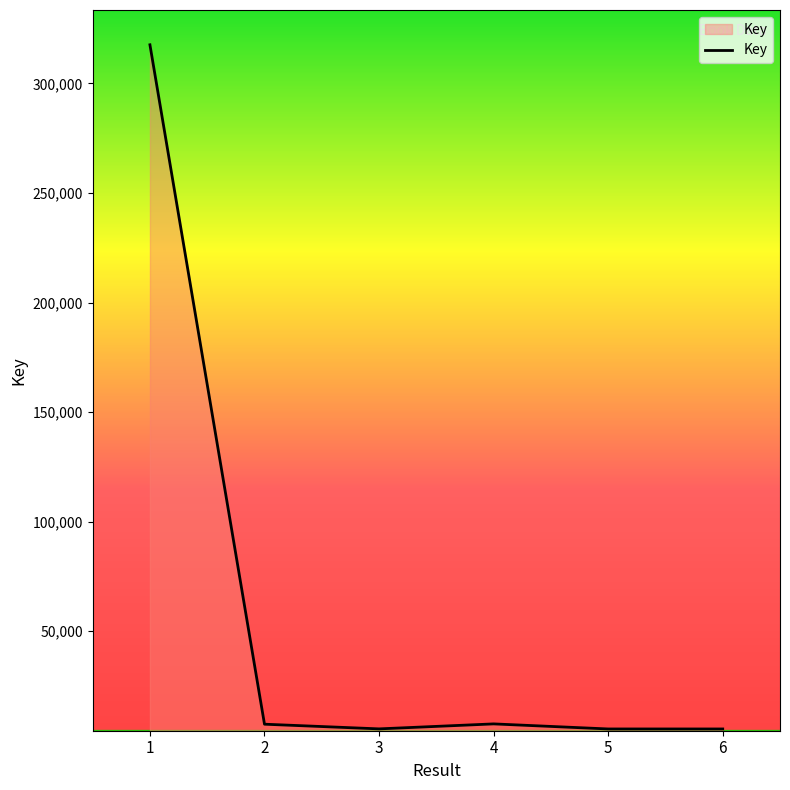

How many values are below 7513?

3